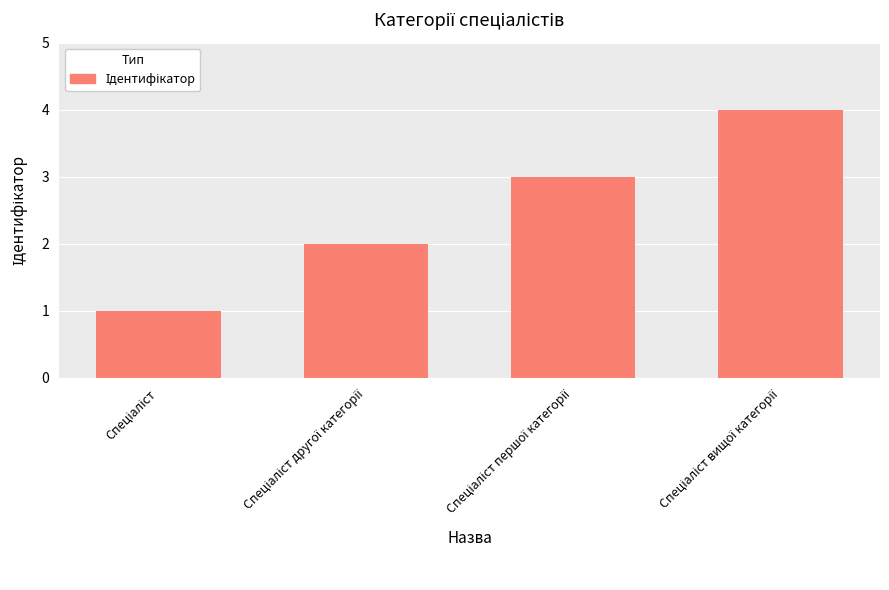

What is the greatest value displayed?

4